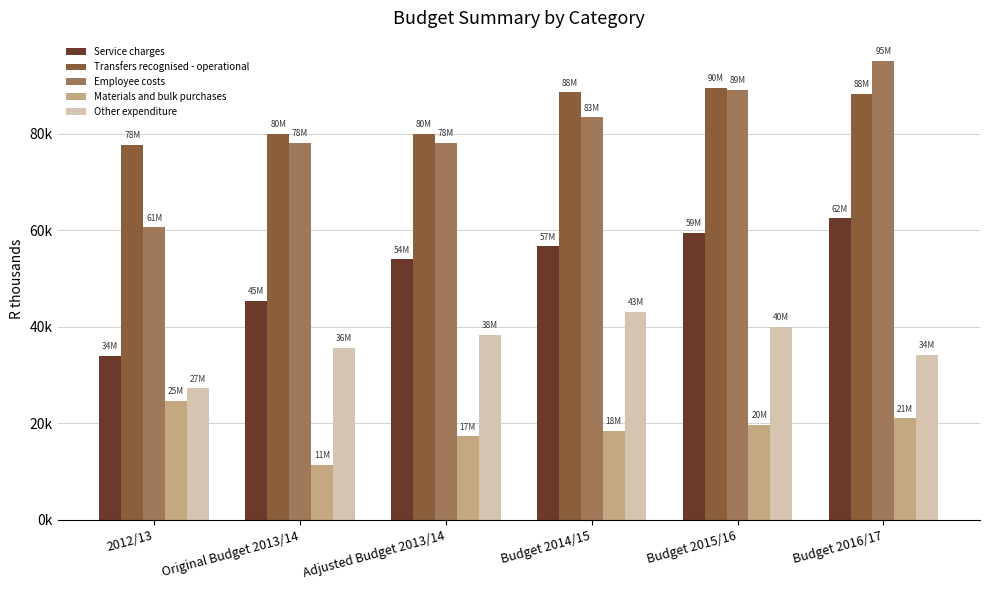

Does the chart contain any negative values?

No